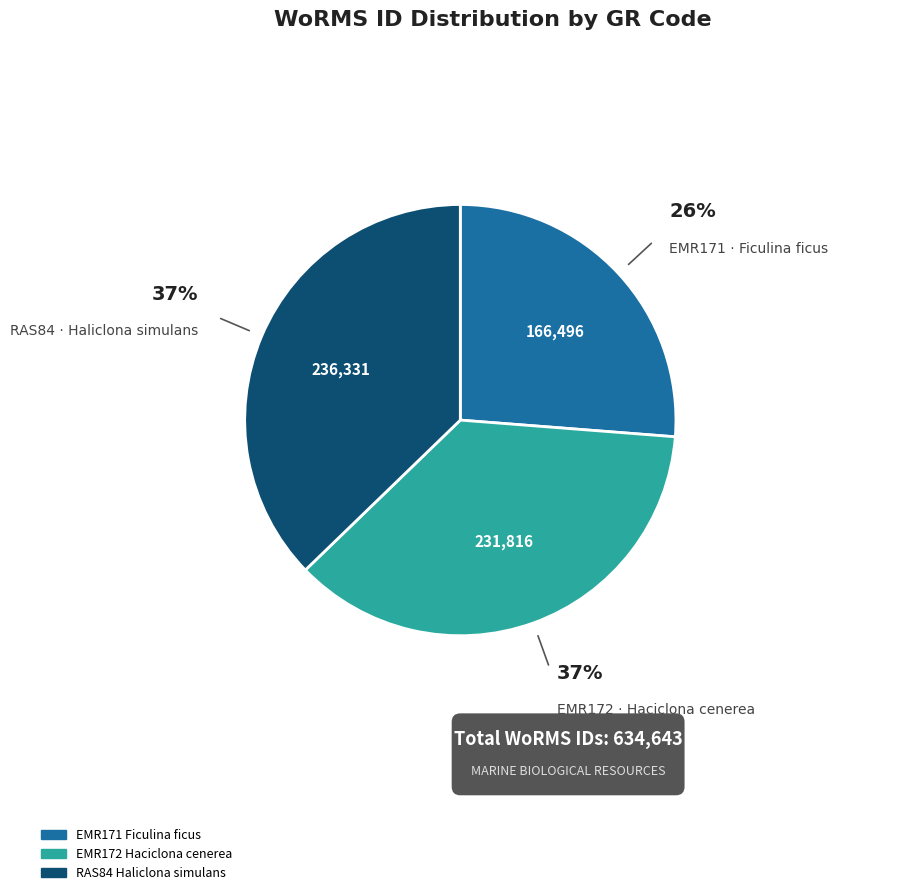

What percentage is the RAS84 Haliclona simulans slice, to the nearest percent?

37%